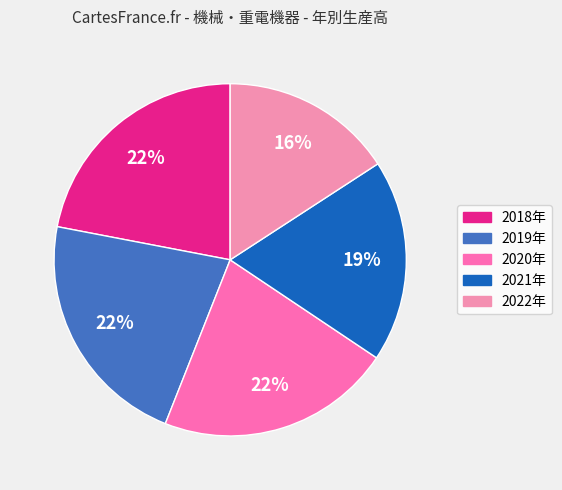

Which slice is the largest?

2019年